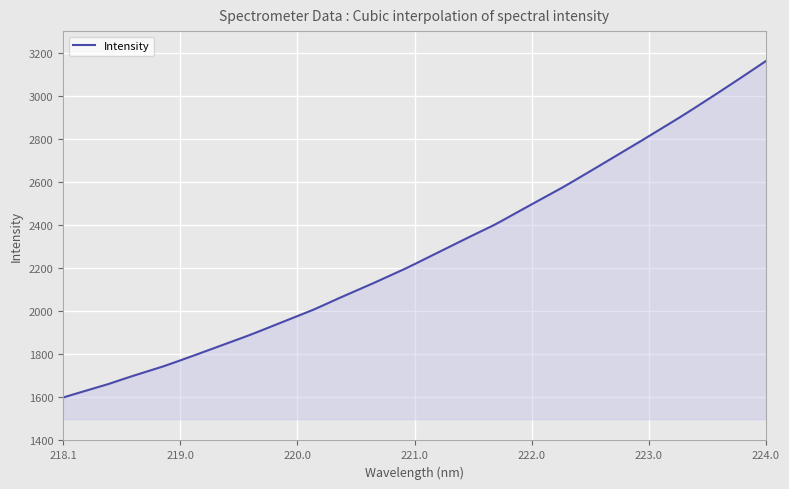

Does the chart display data point markers on the line(s)?

No